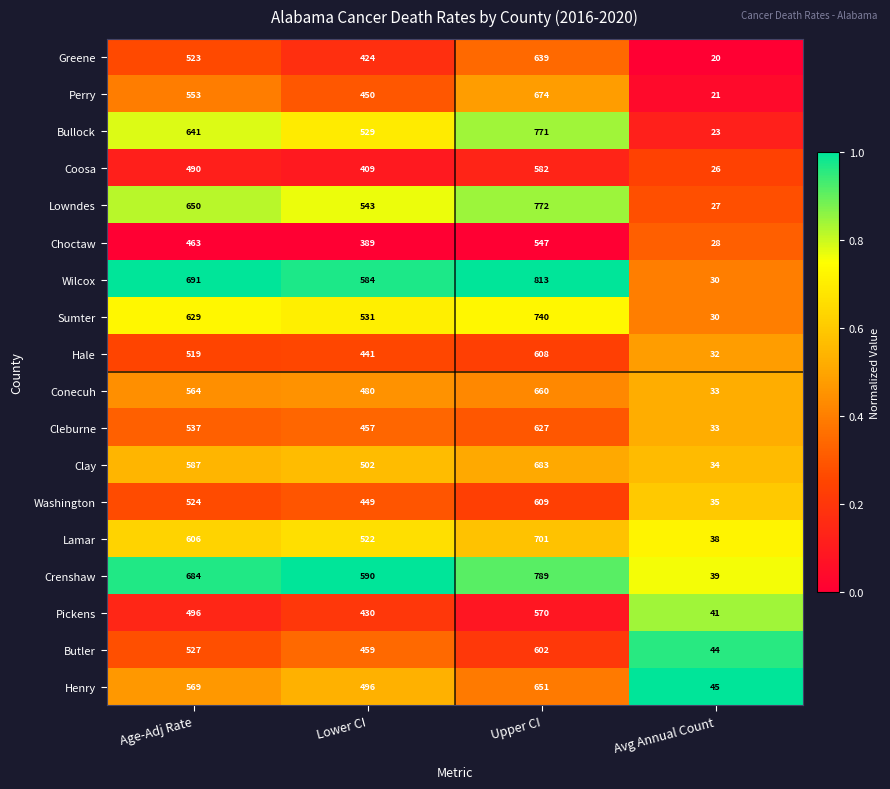

The Washington series shows 35 at Avg Annual Count. True or false?

True